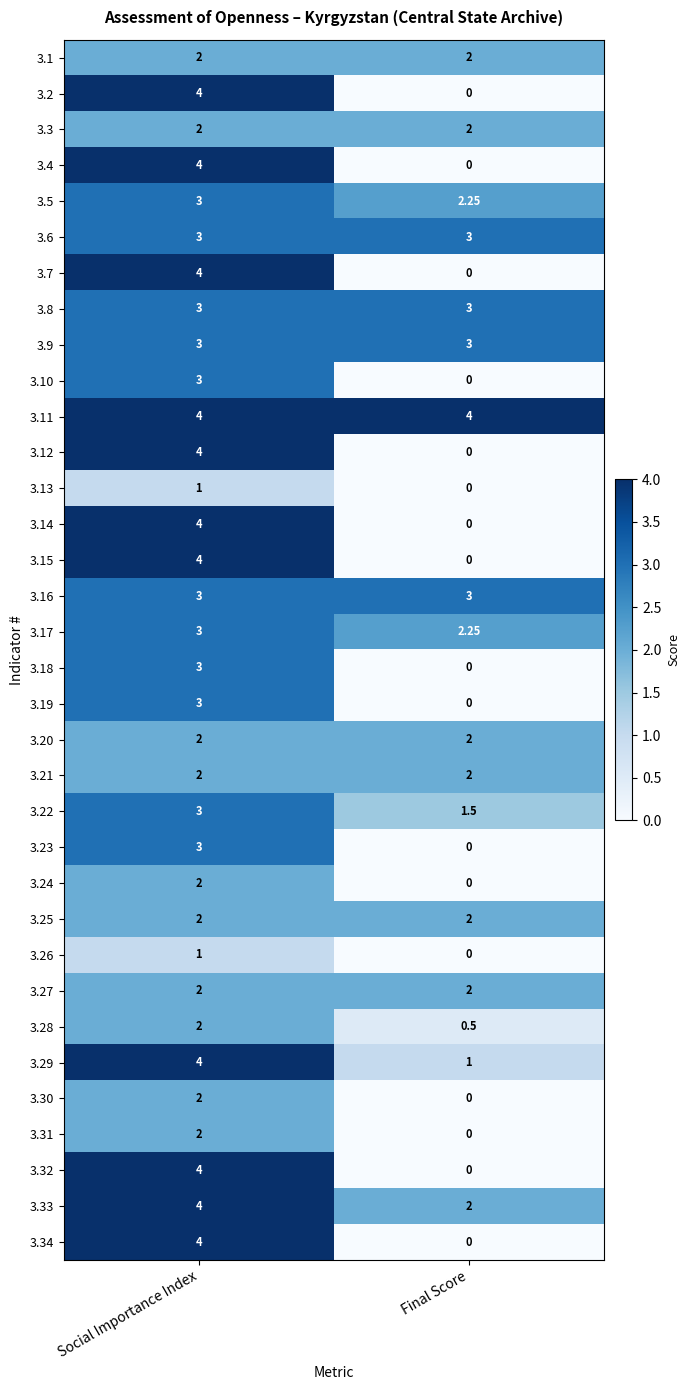

Which series has the largest total across all categories?

3.11